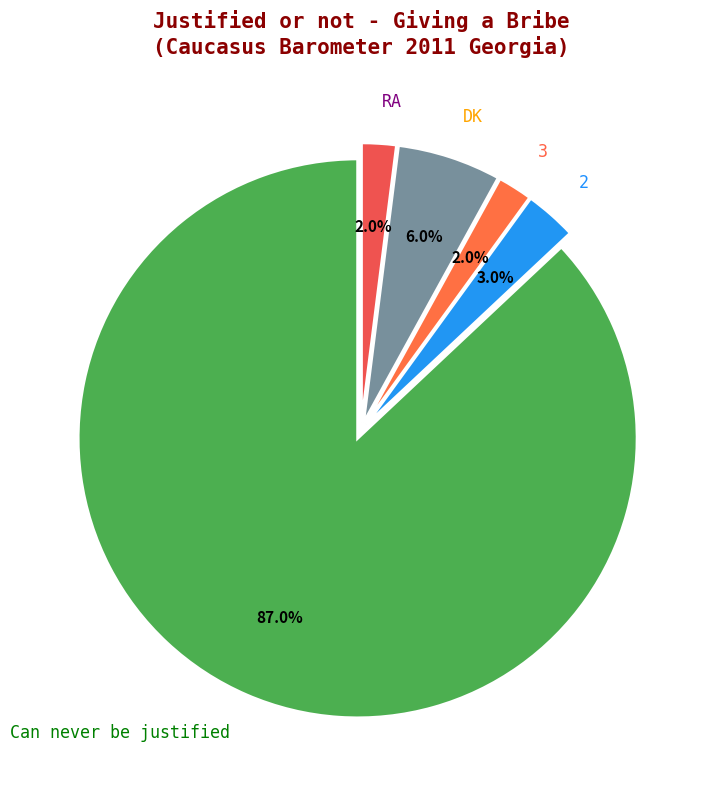

What portion of the pie excludes DK?

94.0%